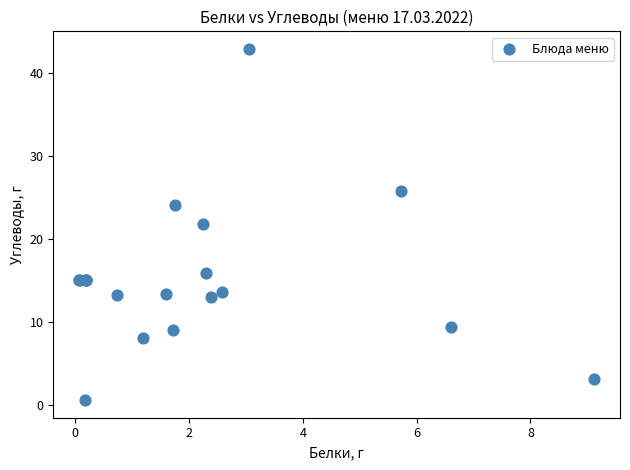

What Y value in the scatter plot is closest to 21?

21.8